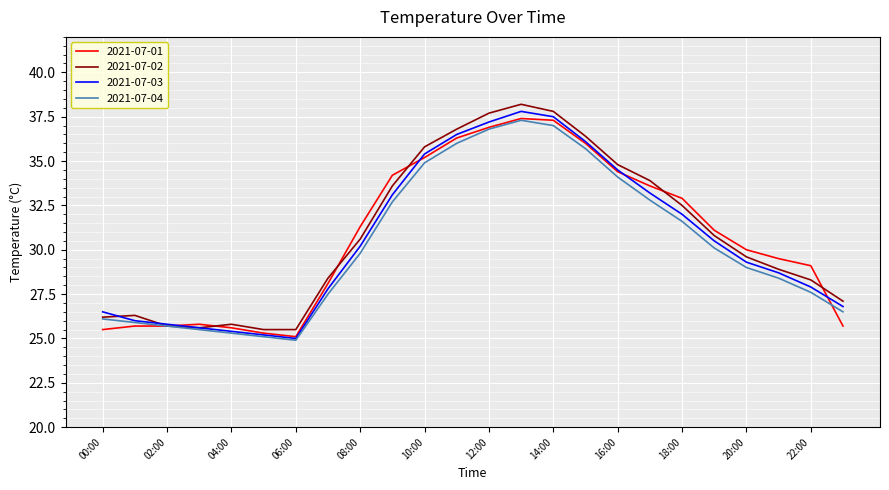

What is the minimum value shown in the chart?

24.9